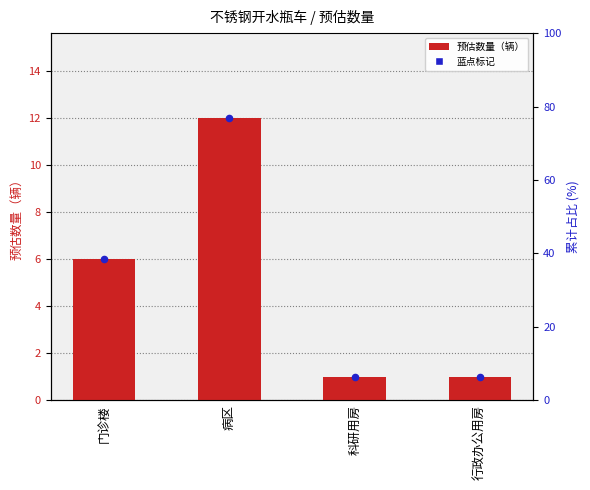

Which series has the largest Y range (max minus min)?

预估数量（辆）